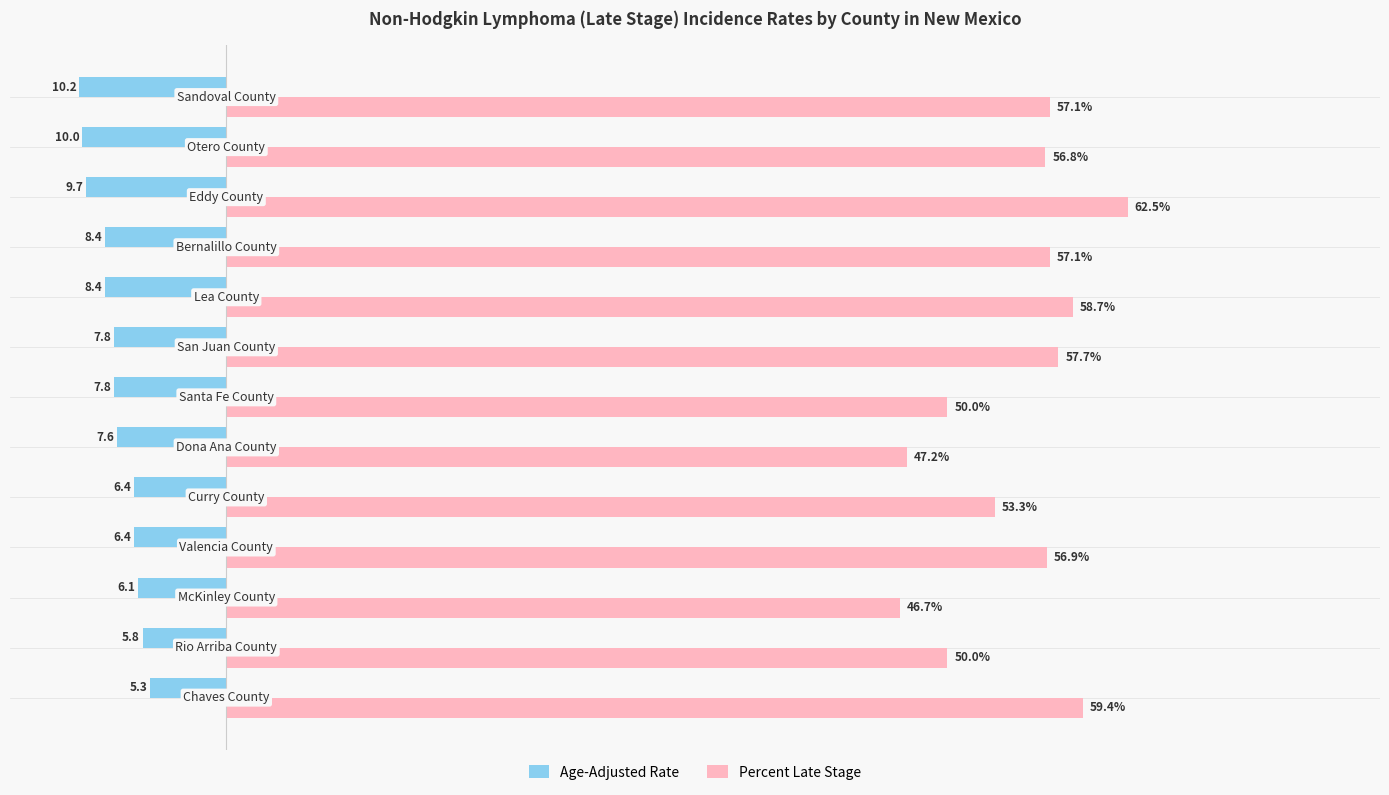

Which series has the largest range (max minus min)?

Percent Late Stage